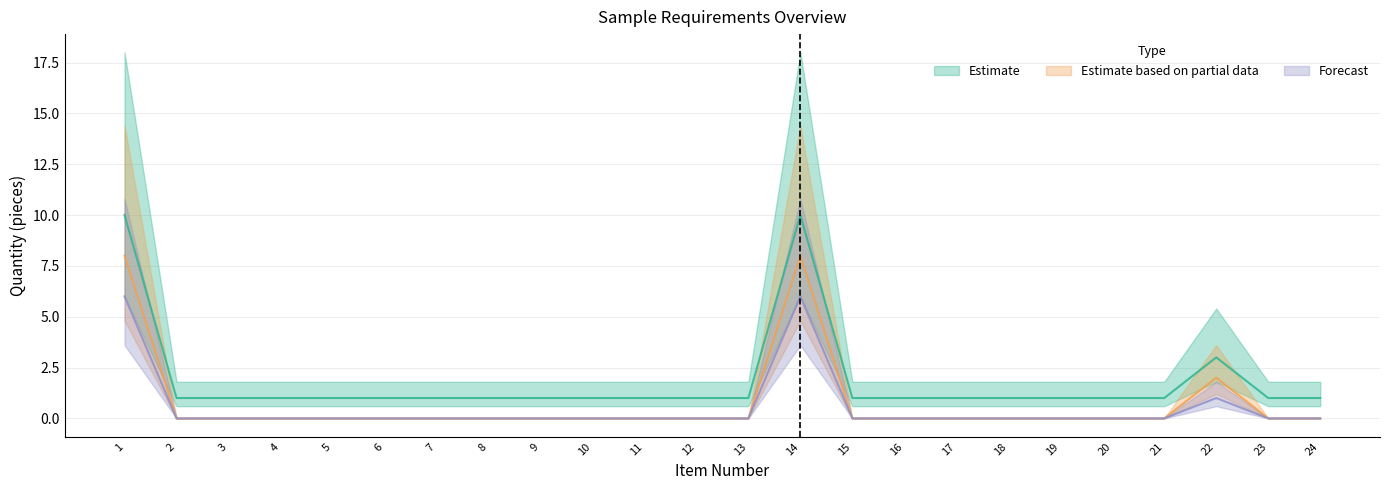

Reading left to right, transcribe all the data shown in this chart.

Estimate: 1=10	2=1	3=1	4=1	5=1	6=1	7=1	8=1	9=1	10=1	11=1	12=1	13=1	14=10	15=1	16=1	17=1	18=1	19=1	20=1	21=1	22=3	23=1	24=1
Estimate based on partial data: 1=8	2=0	3=0	4=0	5=0	6=0	7=0	8=0	9=0	10=0	11=0	12=0	13=0	14=8	15=0	16=0	17=0	18=0	19=0	20=0	21=0	22=2	23=0	24=0
Forecast: 1=6	2=0	3=0	4=0	5=0	6=0	7=0	8=0	9=0	10=0	11=0	12=0	13=0	14=6	15=0	16=0	17=0	18=0	19=0	20=0	21=0	22=1	23=0	24=0